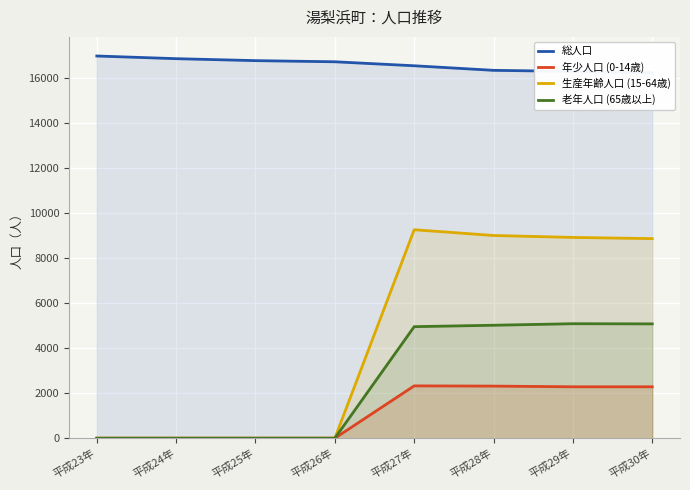

What is the highest value of the 年少人口 (0-14歳) series?

2326